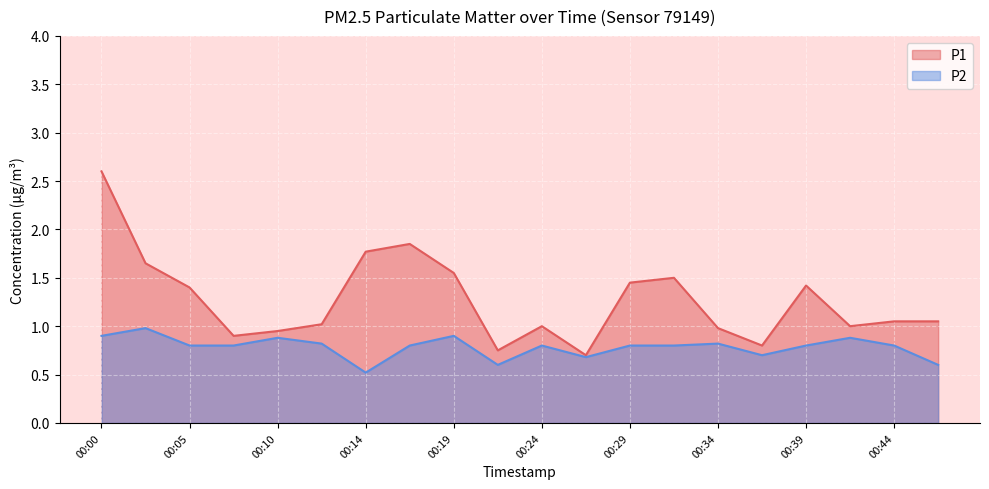

Is the value of P1 at 00:41 greater than the value of P2 at 00:17?

Yes